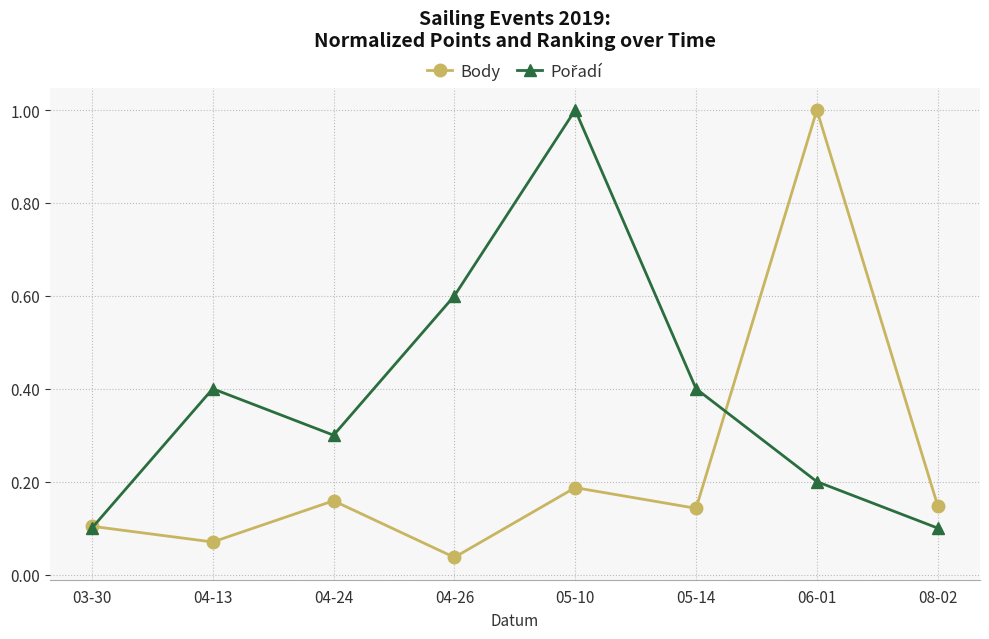

Which series has the widest spread of values?

Body